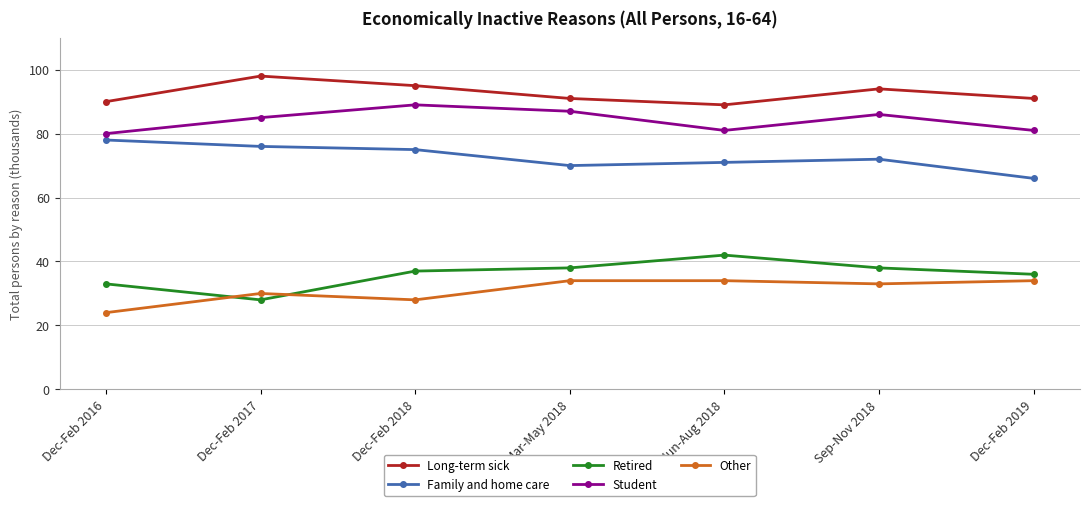

What is the difference between the maximum and minimum values in the Student series?

9